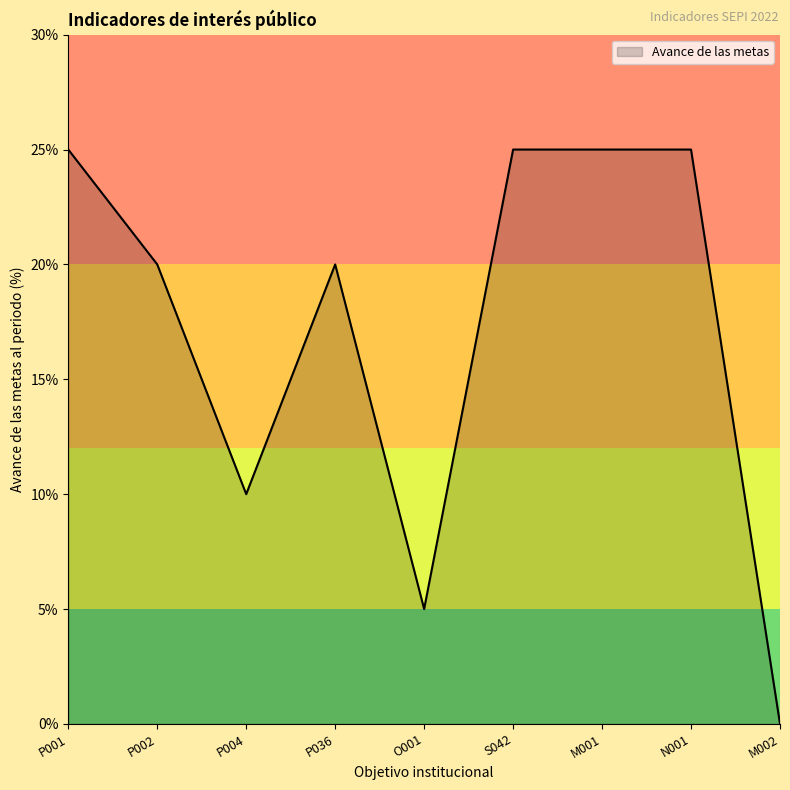

Does the chart display data point markers on the line(s)?

No